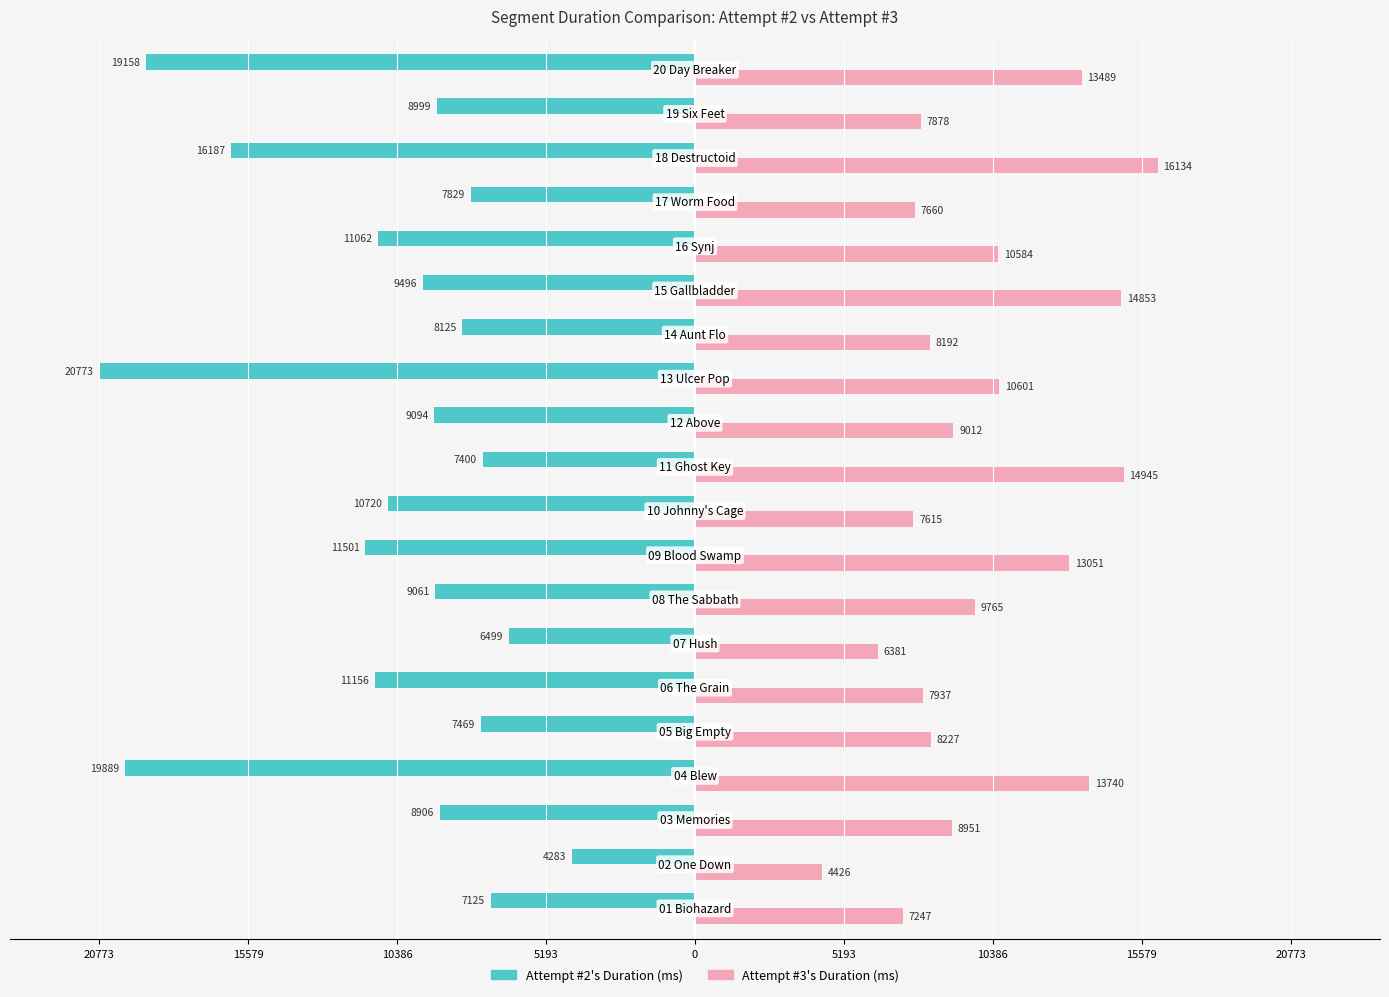

What is the average value of the Attempt #3's Duration (ms) series?

10034